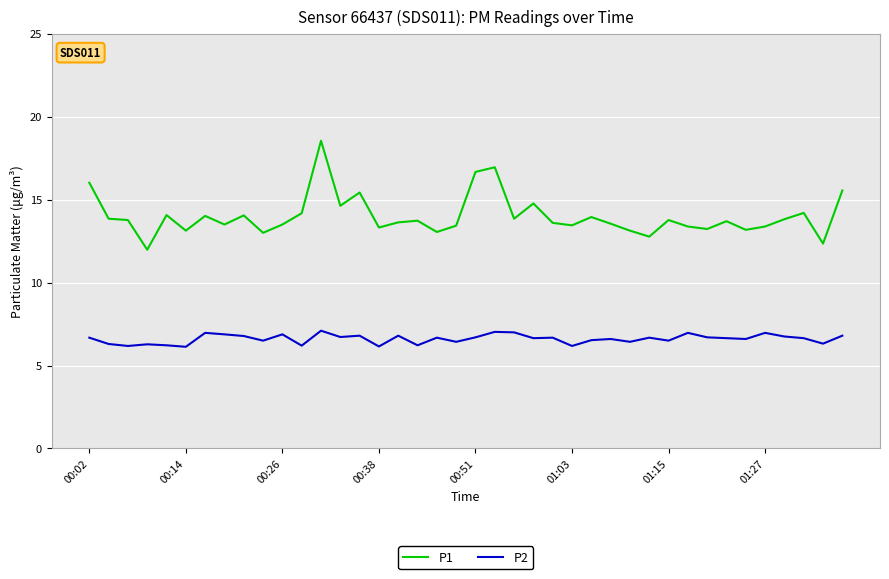

Does the chart have visible grid lines?

Yes